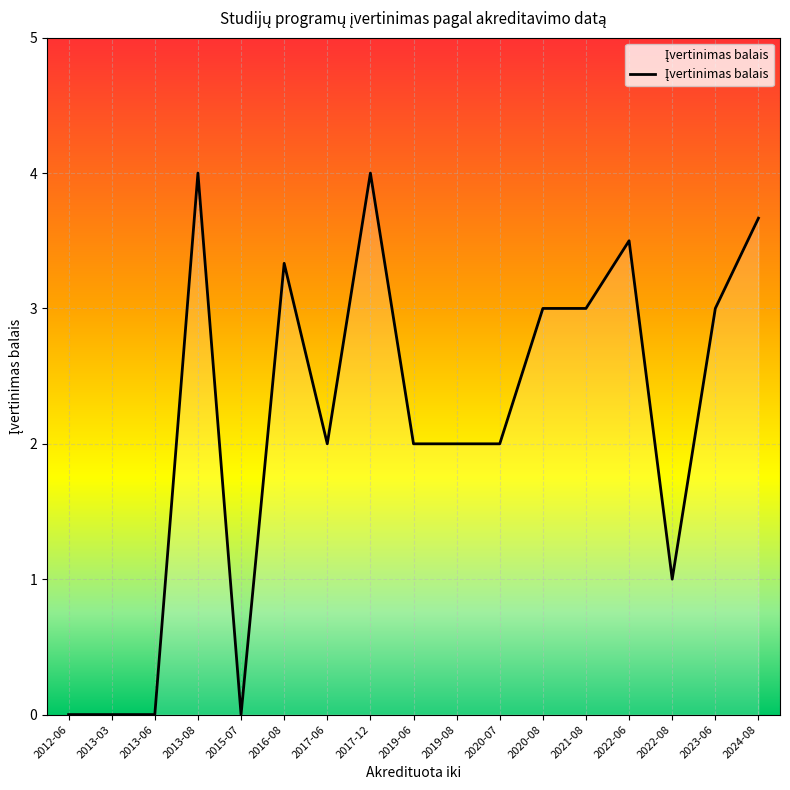

Does the chart have visible grid lines?

Yes